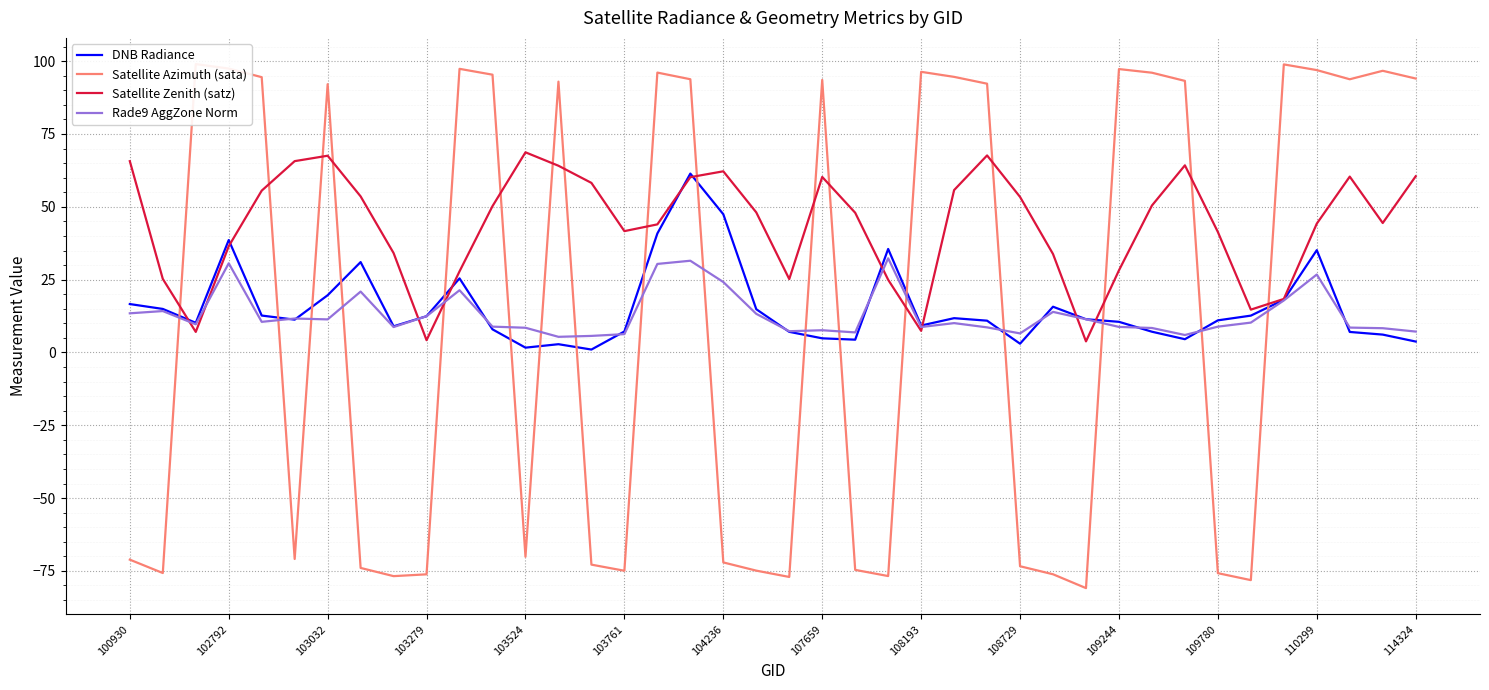

What is the highest value of the Satellite Zenith (satz) series?

68.7